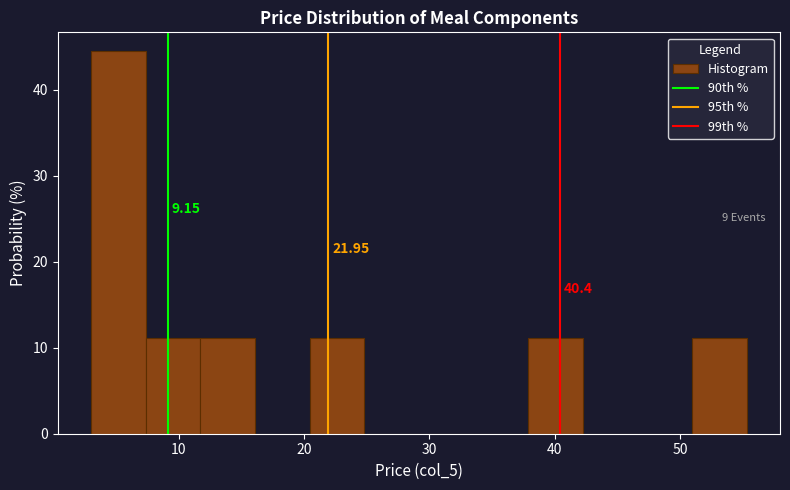

Which range on the x-axis has the tallest bar?

3 to 7